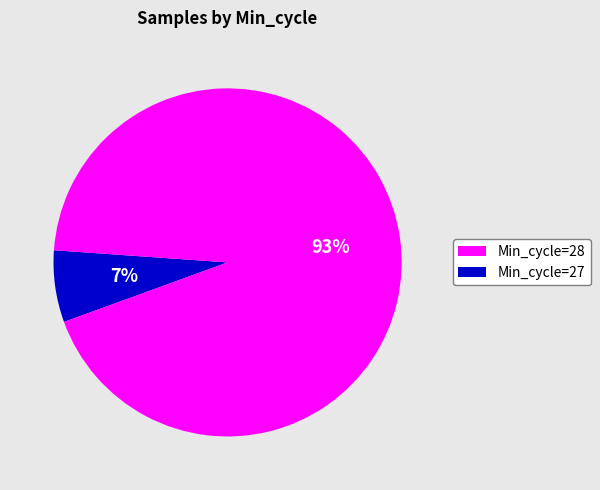

To the nearest percent, what is the average slice percentage?

50%